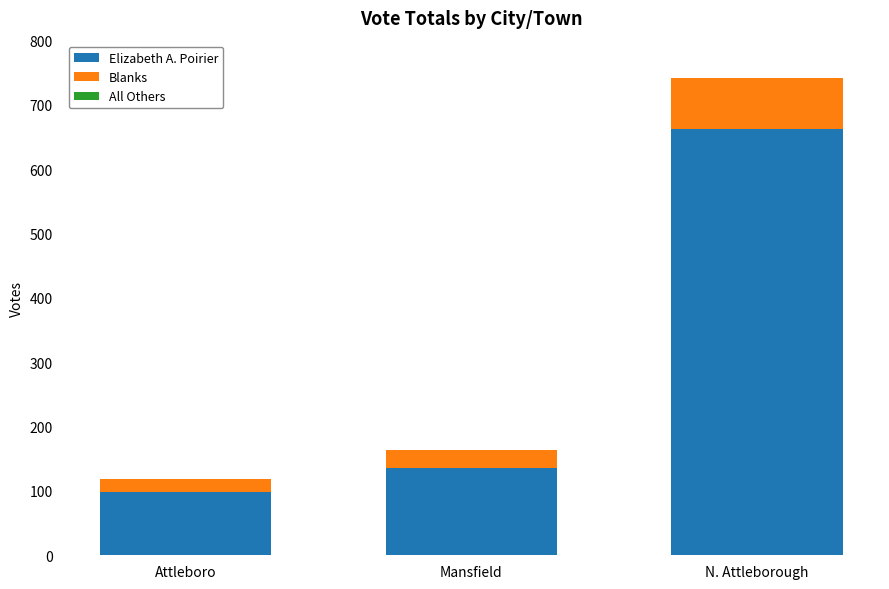

Which category has the highest value in the Elizabeth A. Poirier series?

N. Attleborough